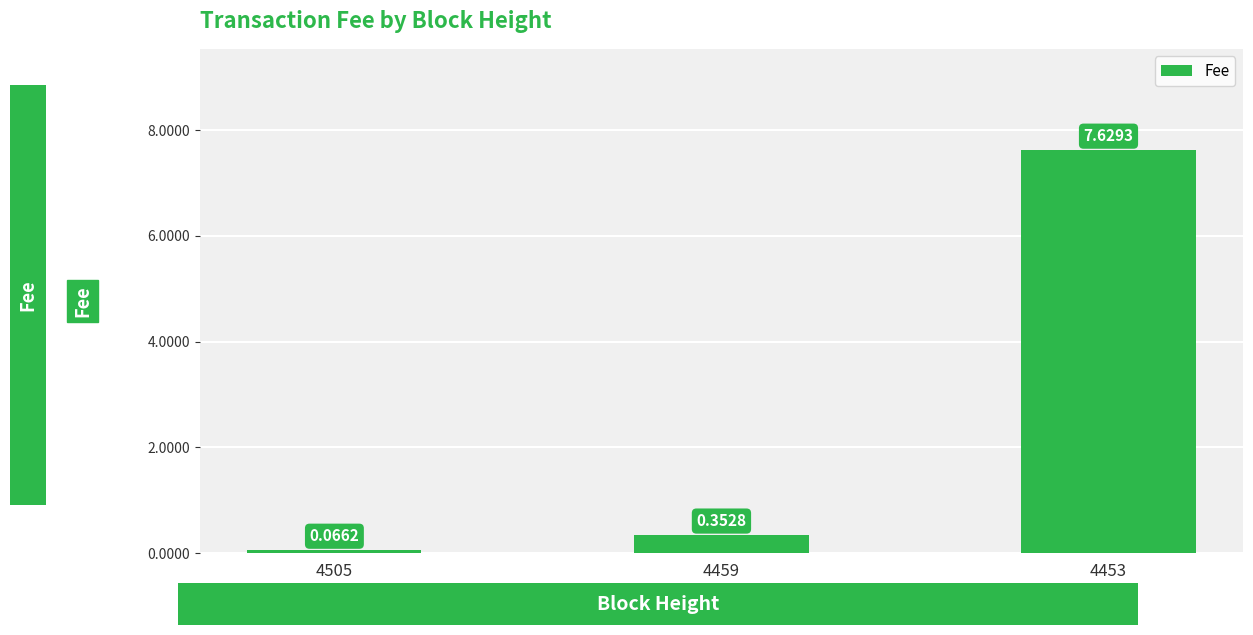

What is the maximum value shown in the chart?

7.6